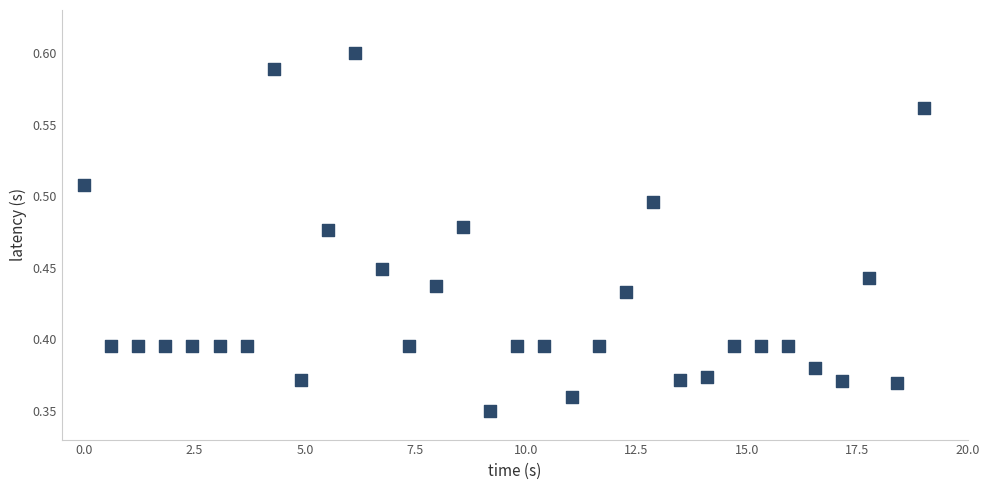

What is the range of X values (max minus min)?

19.0